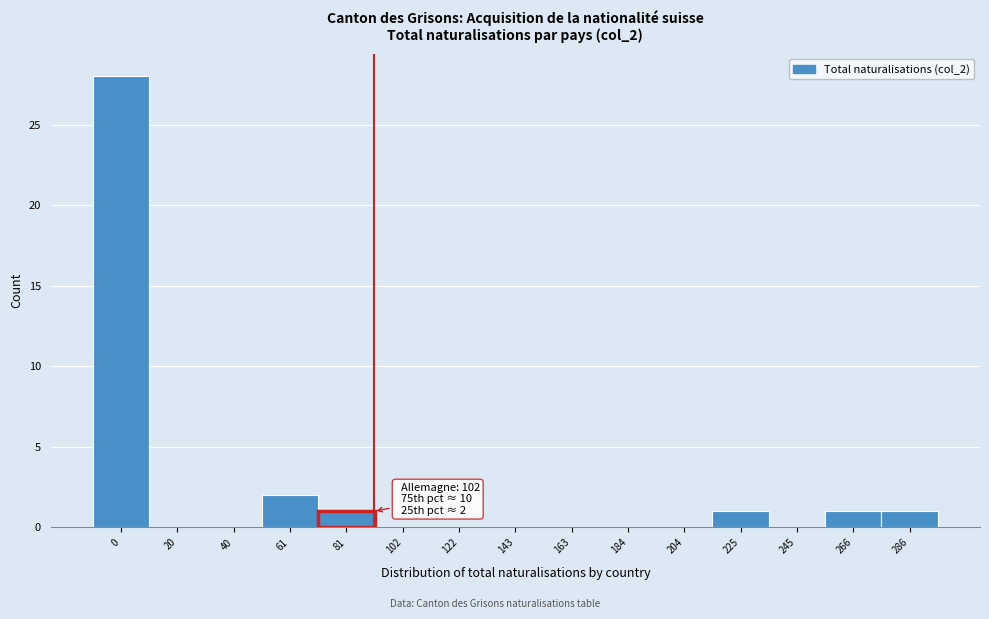

Reading left to right, what are all the values shown in this chart?

0=28	20=0	40=0	61=2	81=1	102=0	122=0	143=0	163=0	184=0	204=0	225=1	245=0	266=1	286=1